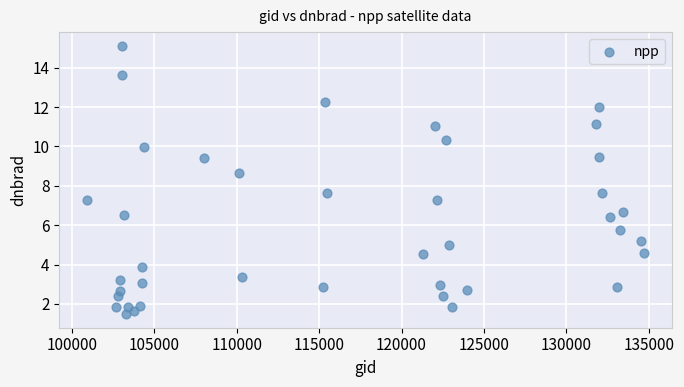

What is the range of X values (max minus min)?

33770.0